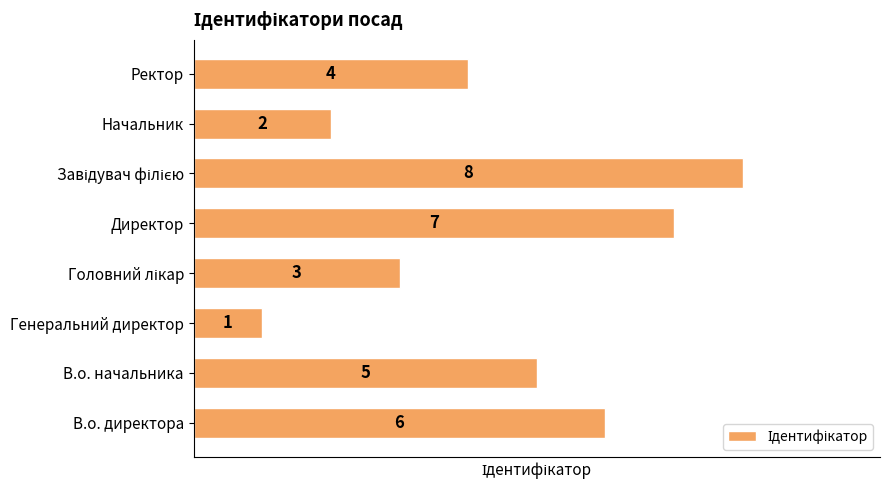

How many distinct data groups are displayed?

1